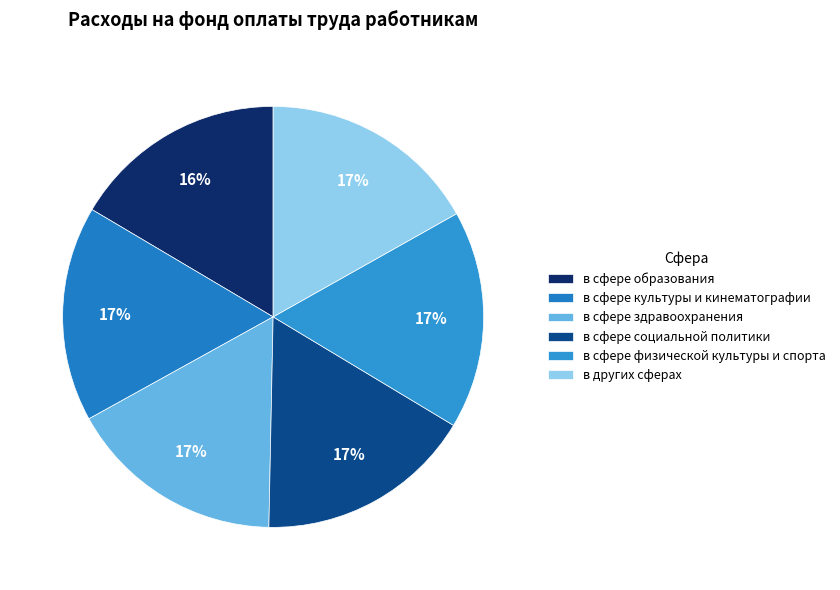

To the nearest percent, what is the average slice percentage?

17%